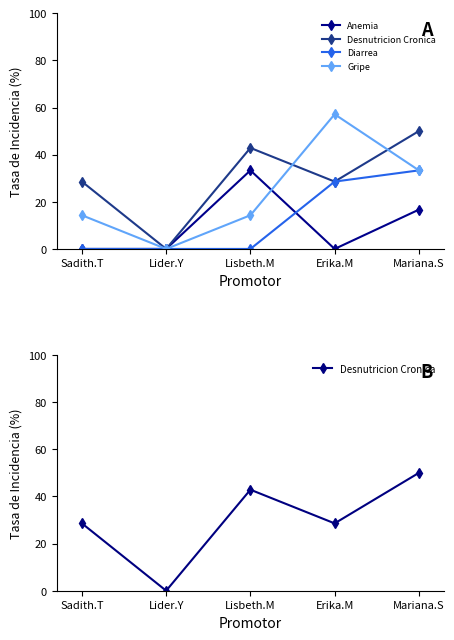

At which label is Desnutricion Cronica closest to 25?

Sadith.T